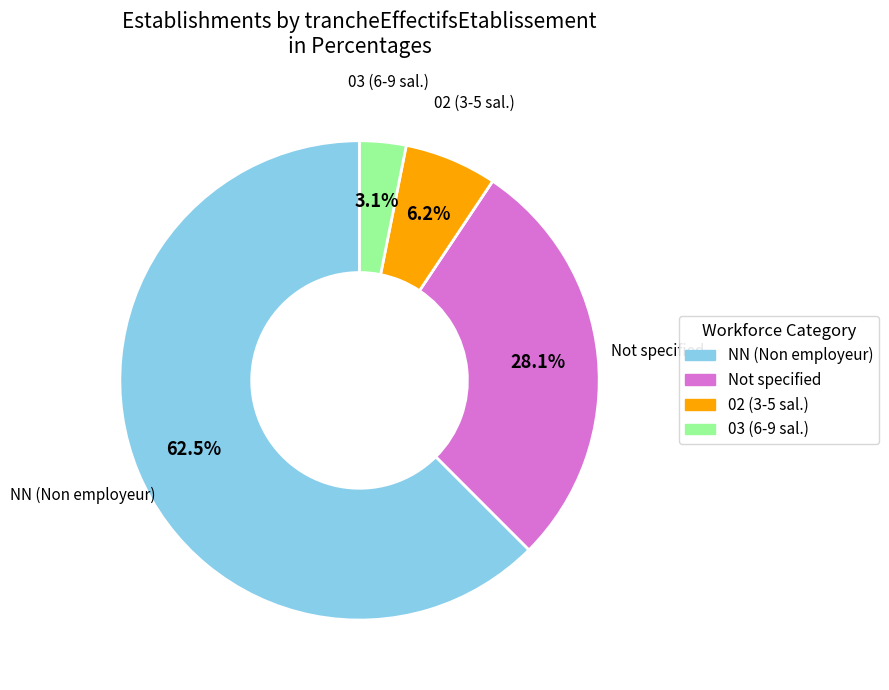

Does any single category account for the majority?

Yes